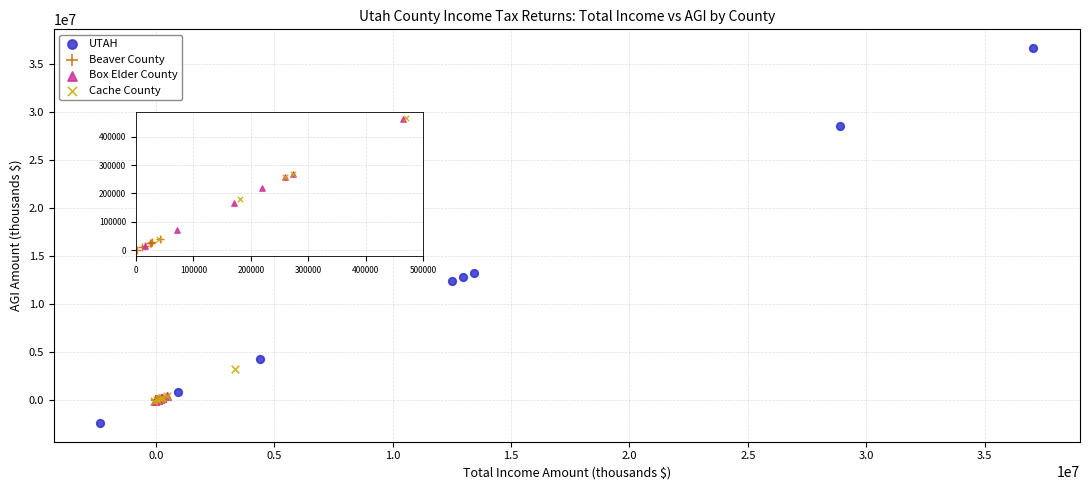

Which series has the widest spread of Y values?

UTAH